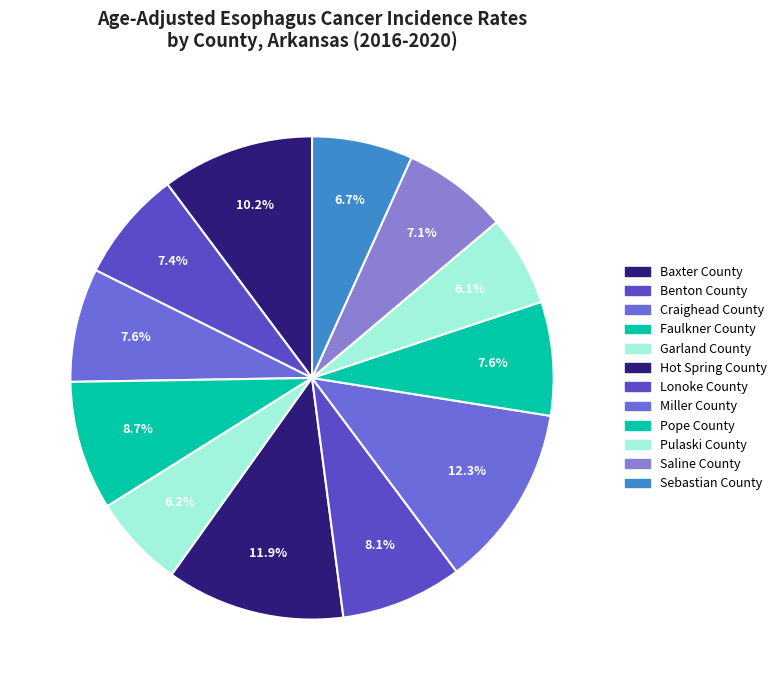

How many slices are in this pie chart?

12